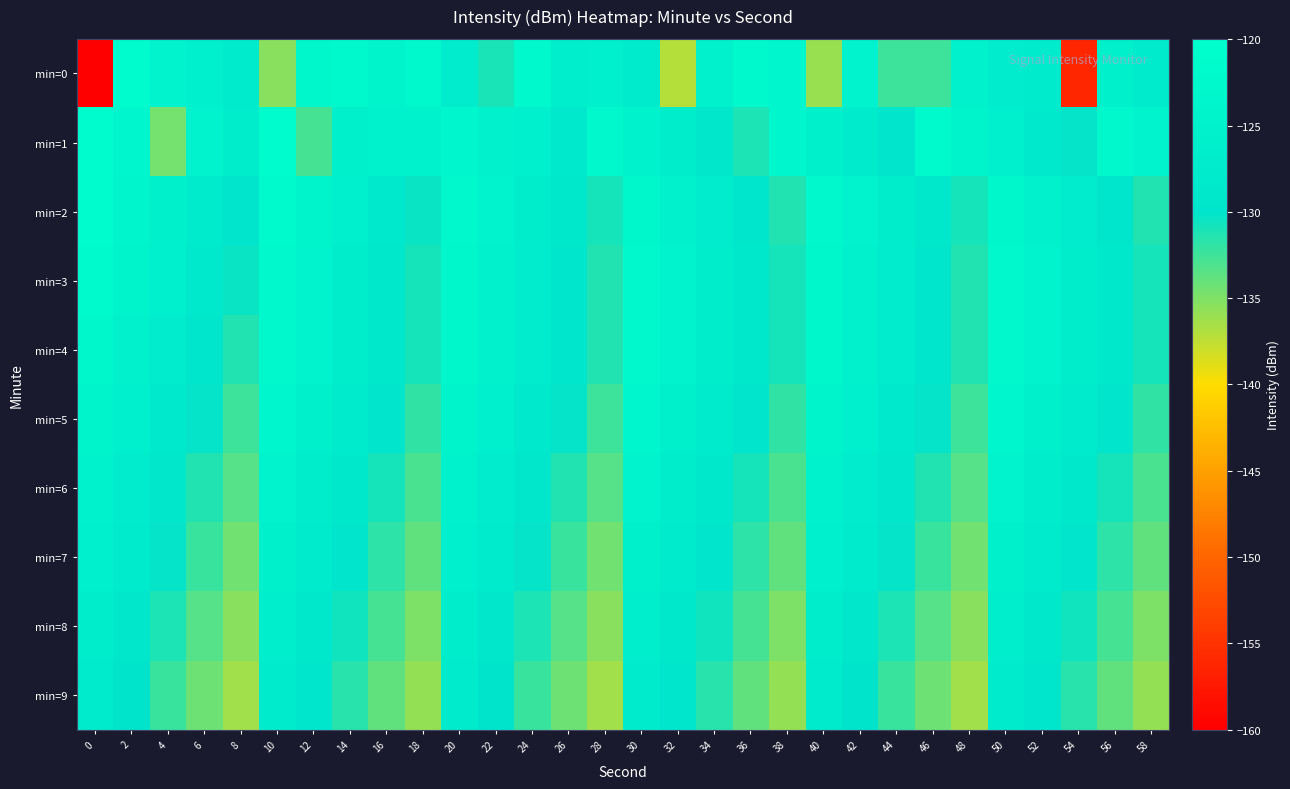

At 22, list the series in order from largest to smallest.

min=2, min=3, min=4, min=1, min=5, min=6, min=7, min=8, min=9, min=0